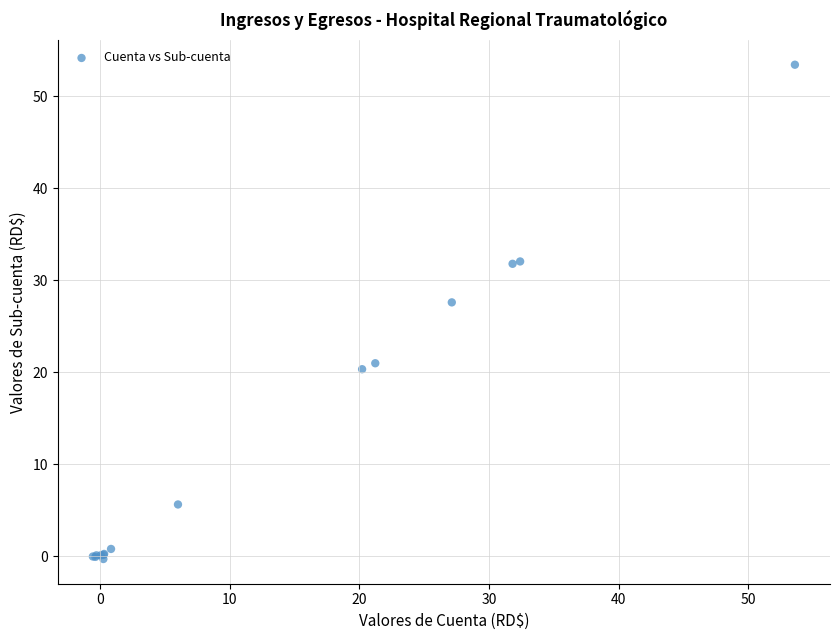

What Y value in the scatter plot is closest to 26?

27.6